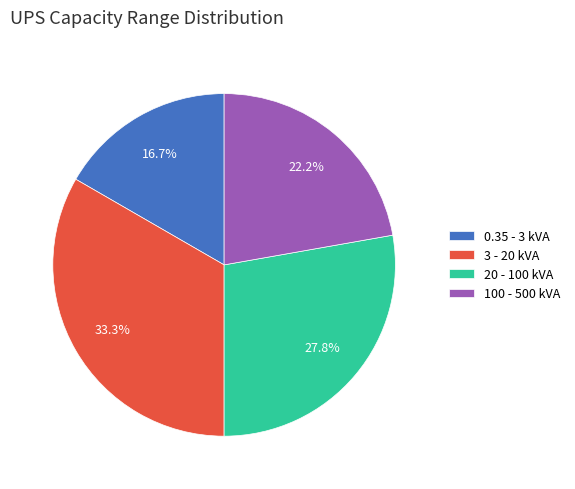

Does any single category account for the majority?

No